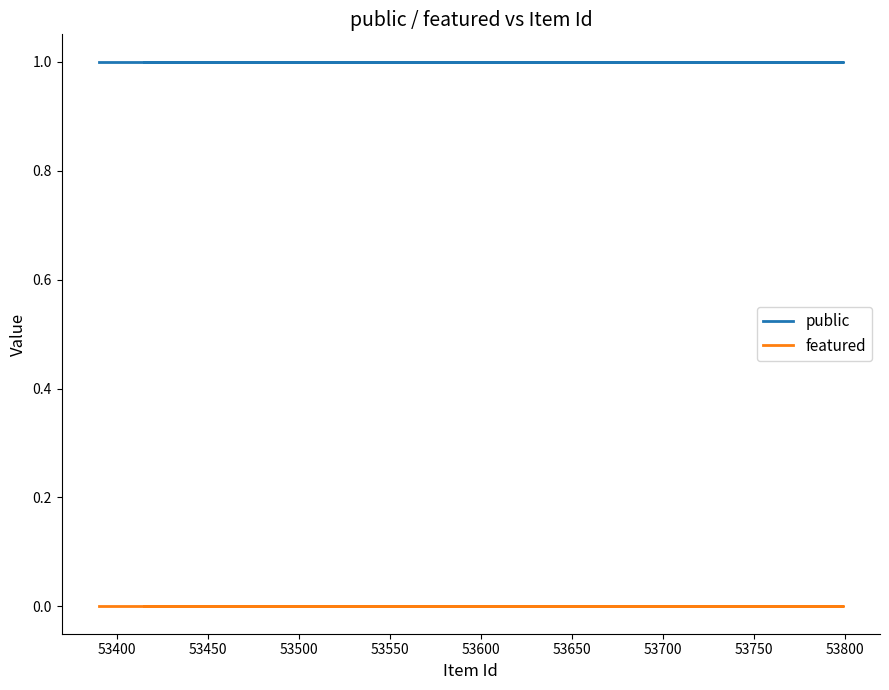

Reading left to right, list all the values displayed in this chart.

public: 1	1	1
featured: 0	0	0